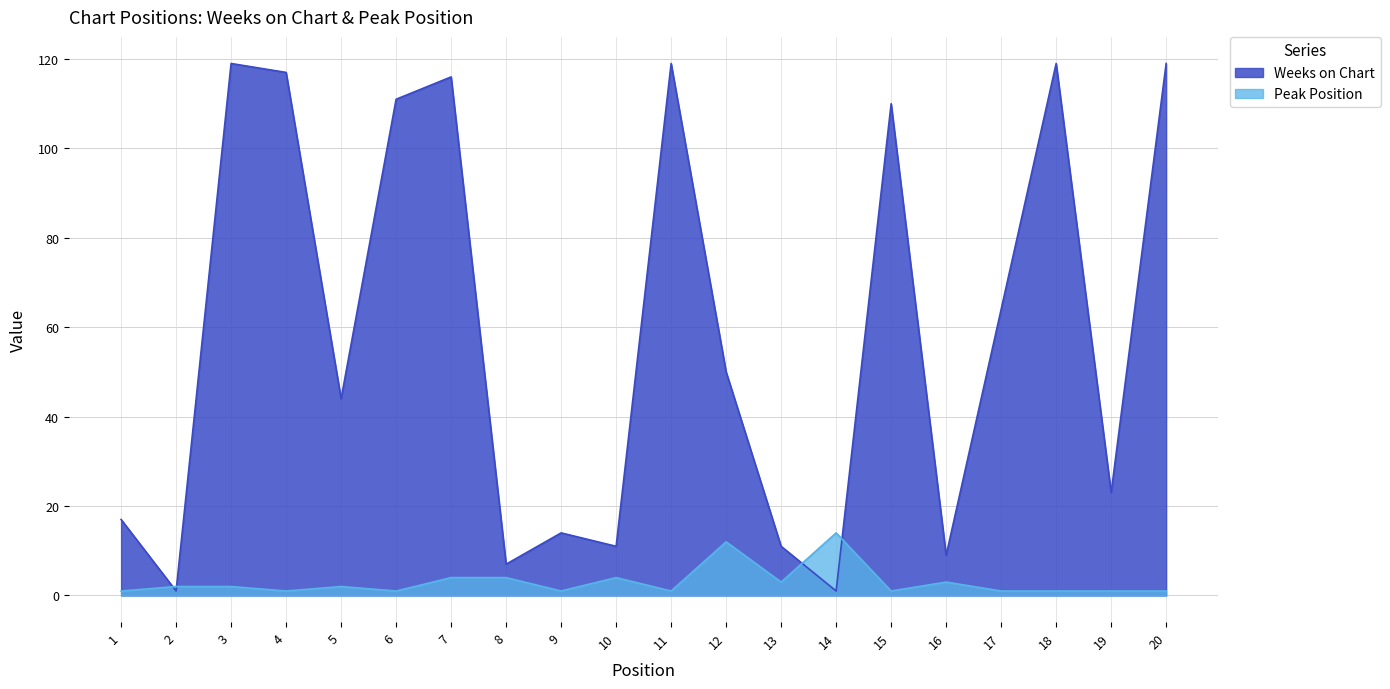

At which category does the chart reach its peak across all series?

3